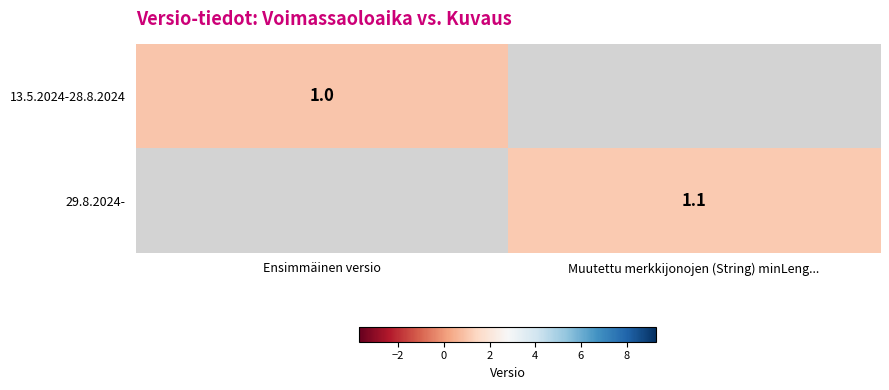

The 13.5.2024-28.8.2024 series shows 0.4 at Ensimmäinen versio. True or false?

False